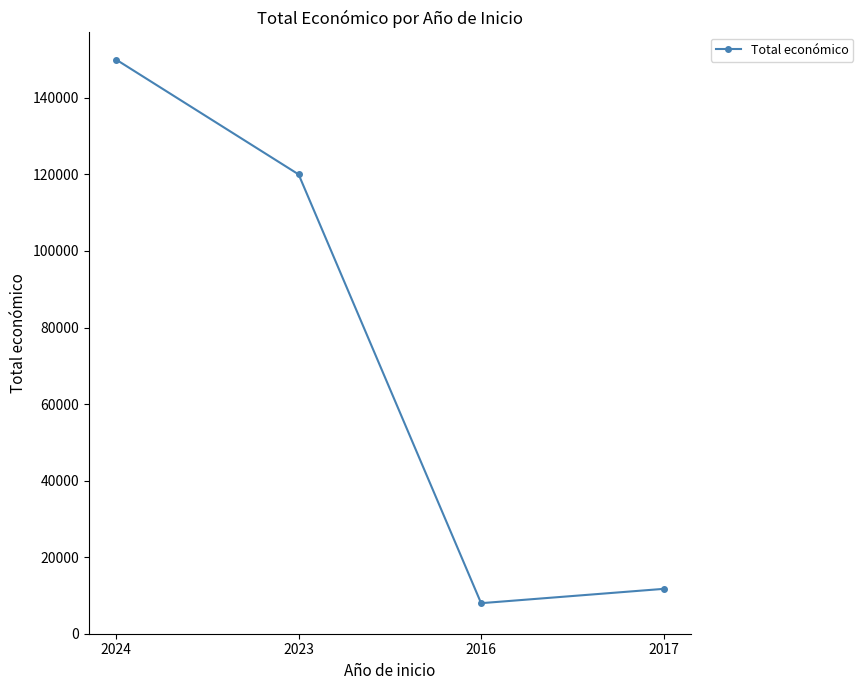

At which label is the value closest to 78990?

2023